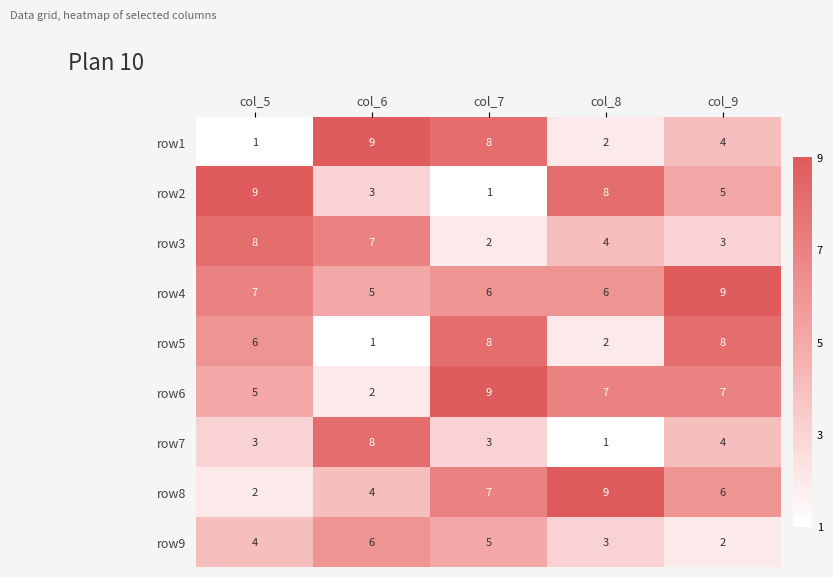

What is the difference between the row7 values at col_6 and col_8?

7